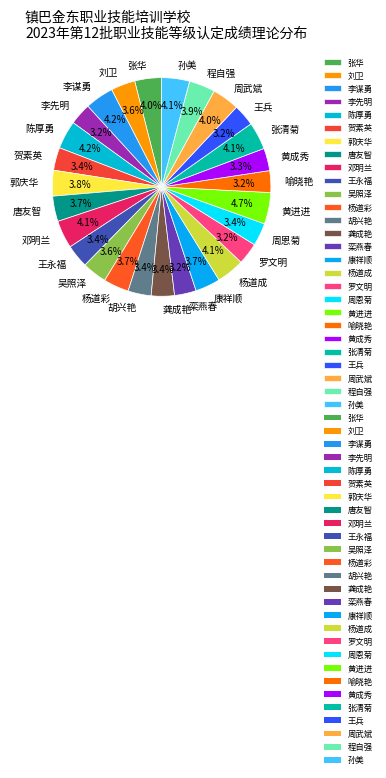

Does any single category account for the majority?

No